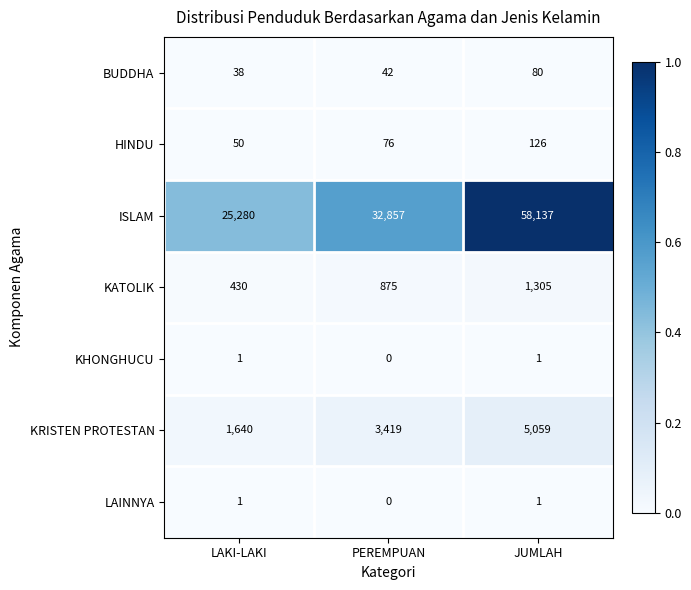

Reading left to right, transcribe all the data shown in this chart.

BUDDHA: LAKI-LAKI=38	PEREMPUAN=42	JUMLAH=80
HINDU: LAKI-LAKI=50	PEREMPUAN=76	JUMLAH=126
ISLAM: LAKI-LAKI=25280	PEREMPUAN=32857	JUMLAH=58137
KATOLIK: LAKI-LAKI=430	PEREMPUAN=875	JUMLAH=1305
KHONGHUCU: LAKI-LAKI=1	PEREMPUAN=0	JUMLAH=1
KRISTEN PROTESTAN: LAKI-LAKI=1640	PEREMPUAN=3419	JUMLAH=5059
LAINNYA: LAKI-LAKI=1	PEREMPUAN=0	JUMLAH=1